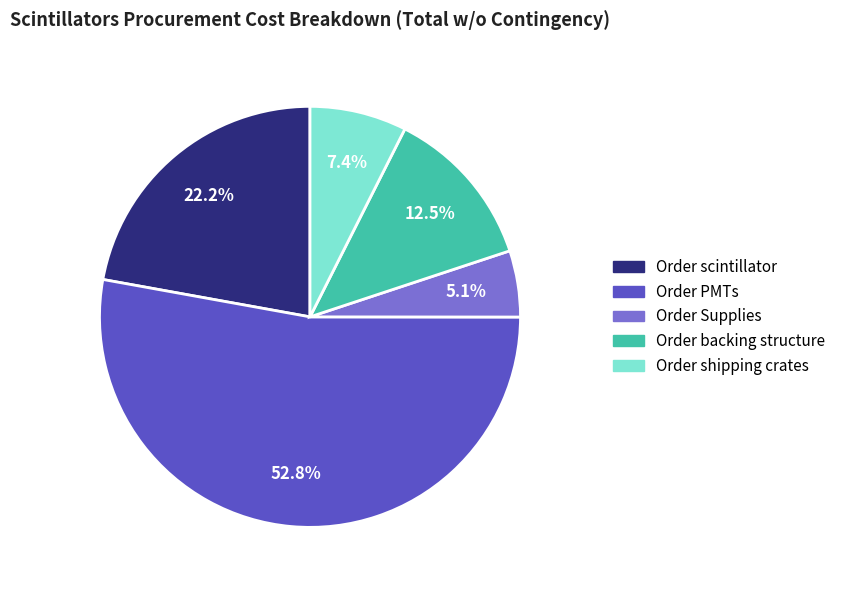

How many slices are in this pie chart?

5